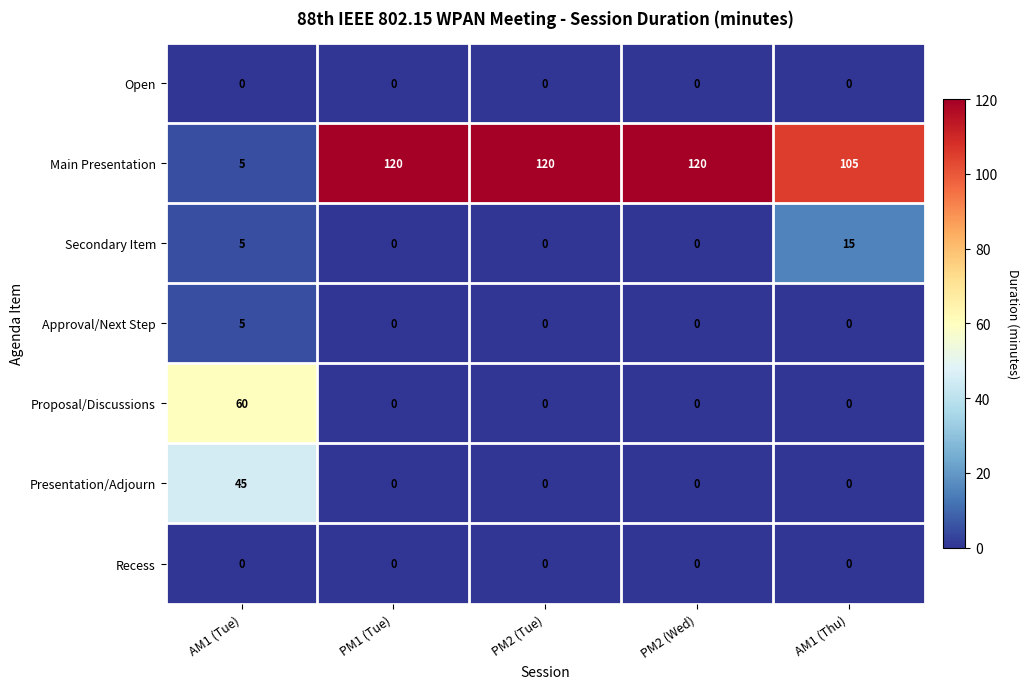

What is the difference between the highest and lowest values at PM2 (Tue)?

120